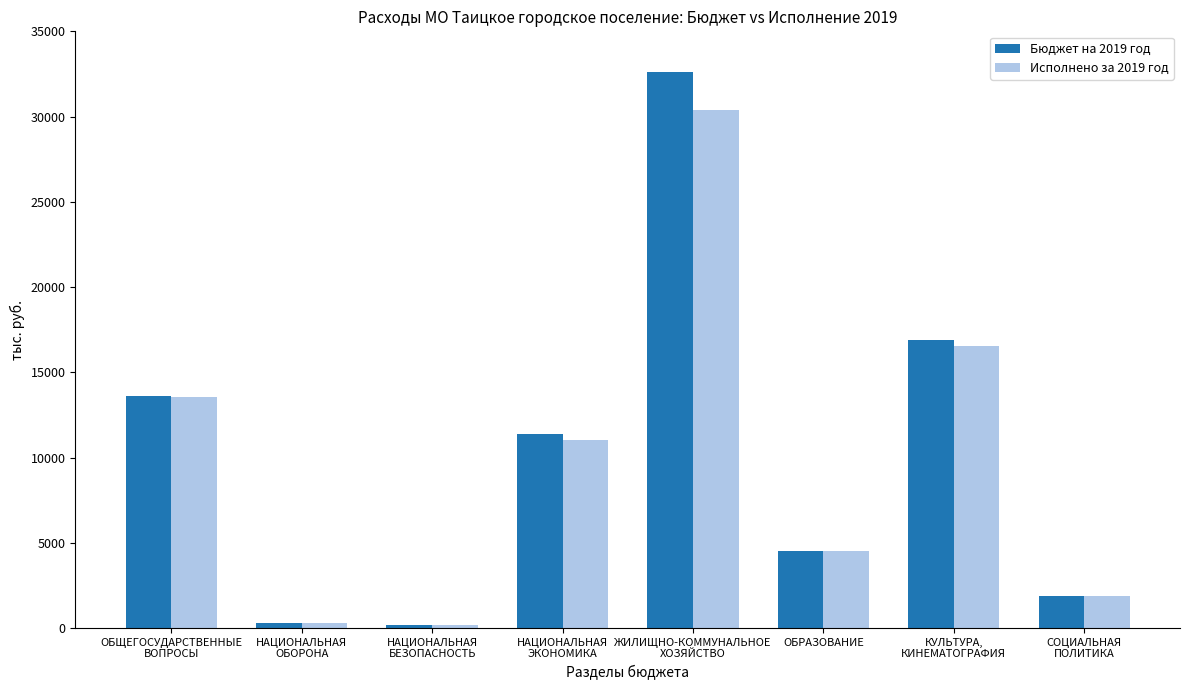

What is the average value of the Исполнено за 2019 год series?

9792.0